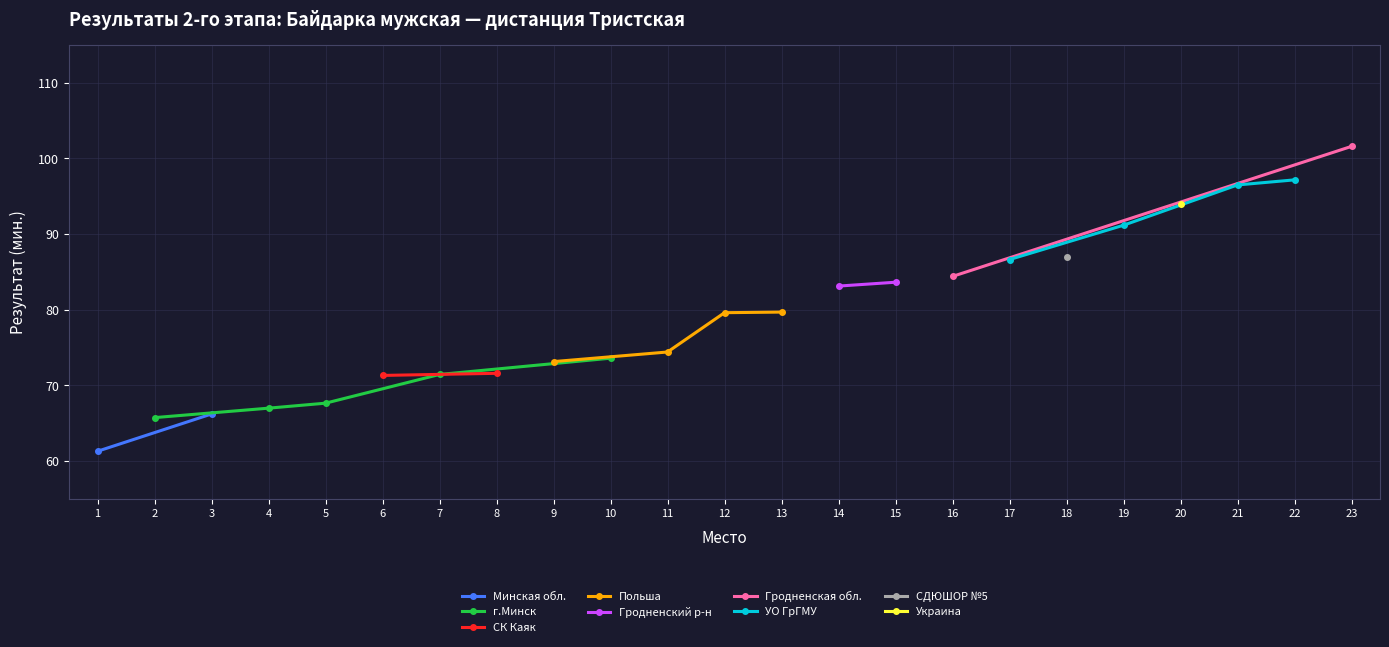

What is the value of the г.Минск point at the 4th from the left?

71.4